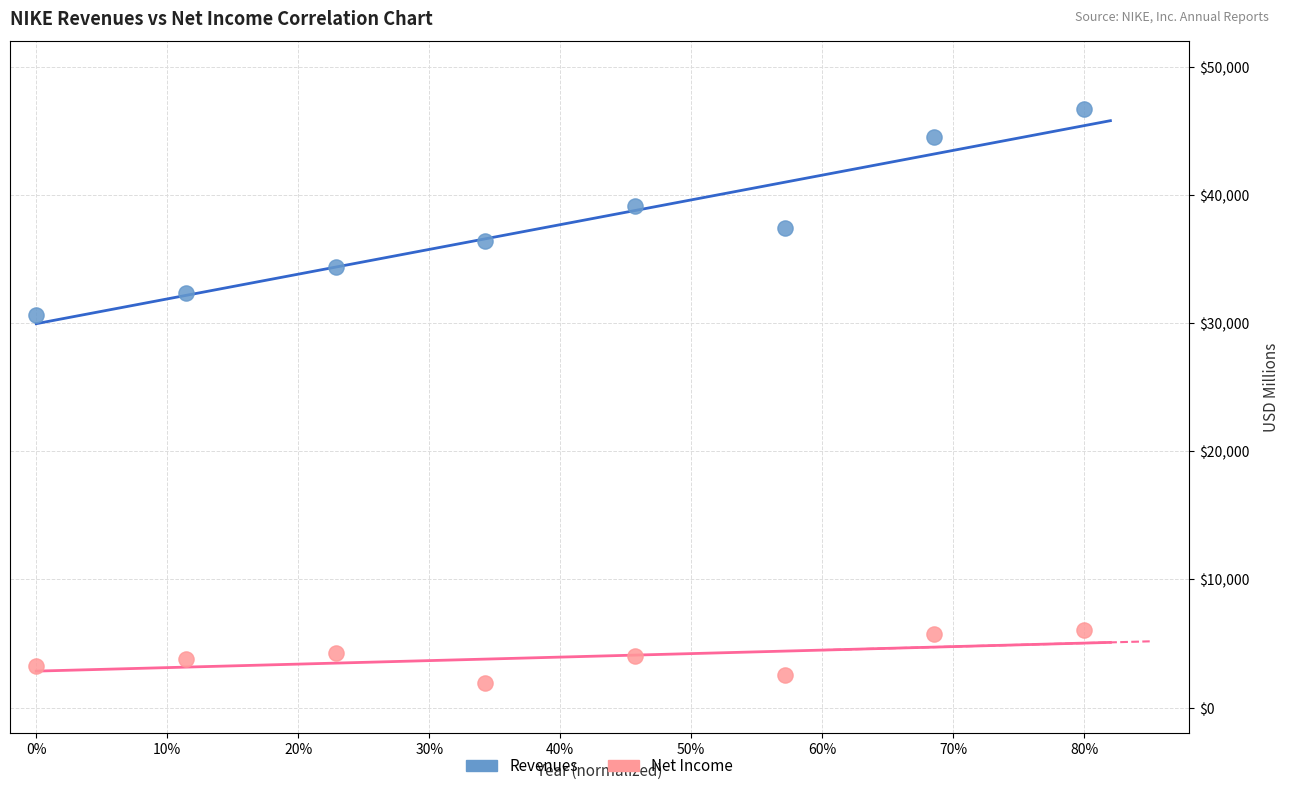

Across all data points, what is the range of Y values (max minus min)?

44777